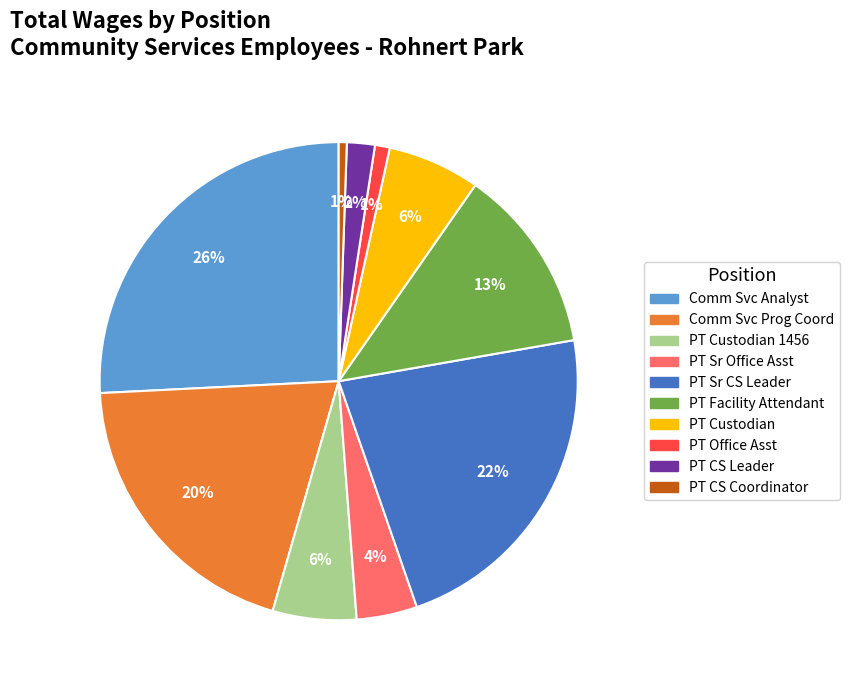

Count the number of slices in the pie.

10